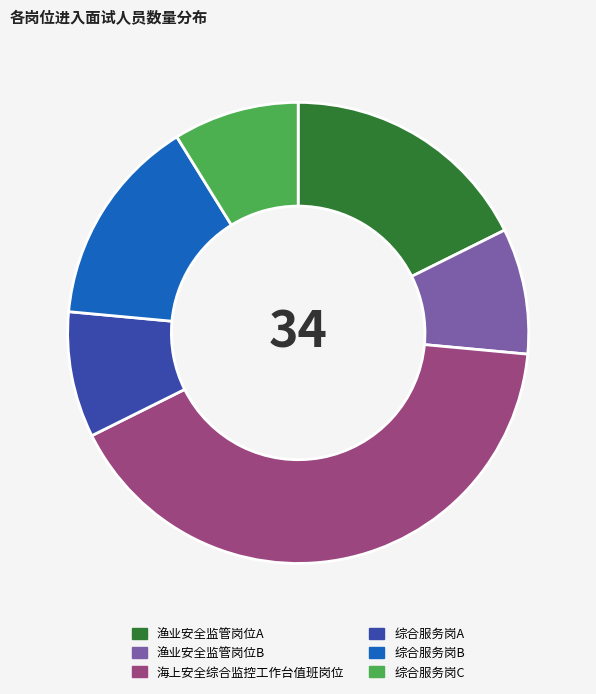

Which has a higher value, 综合服务岗C or 海上安全综合监控工作台值班岗位?

海上安全综合监控工作台值班岗位